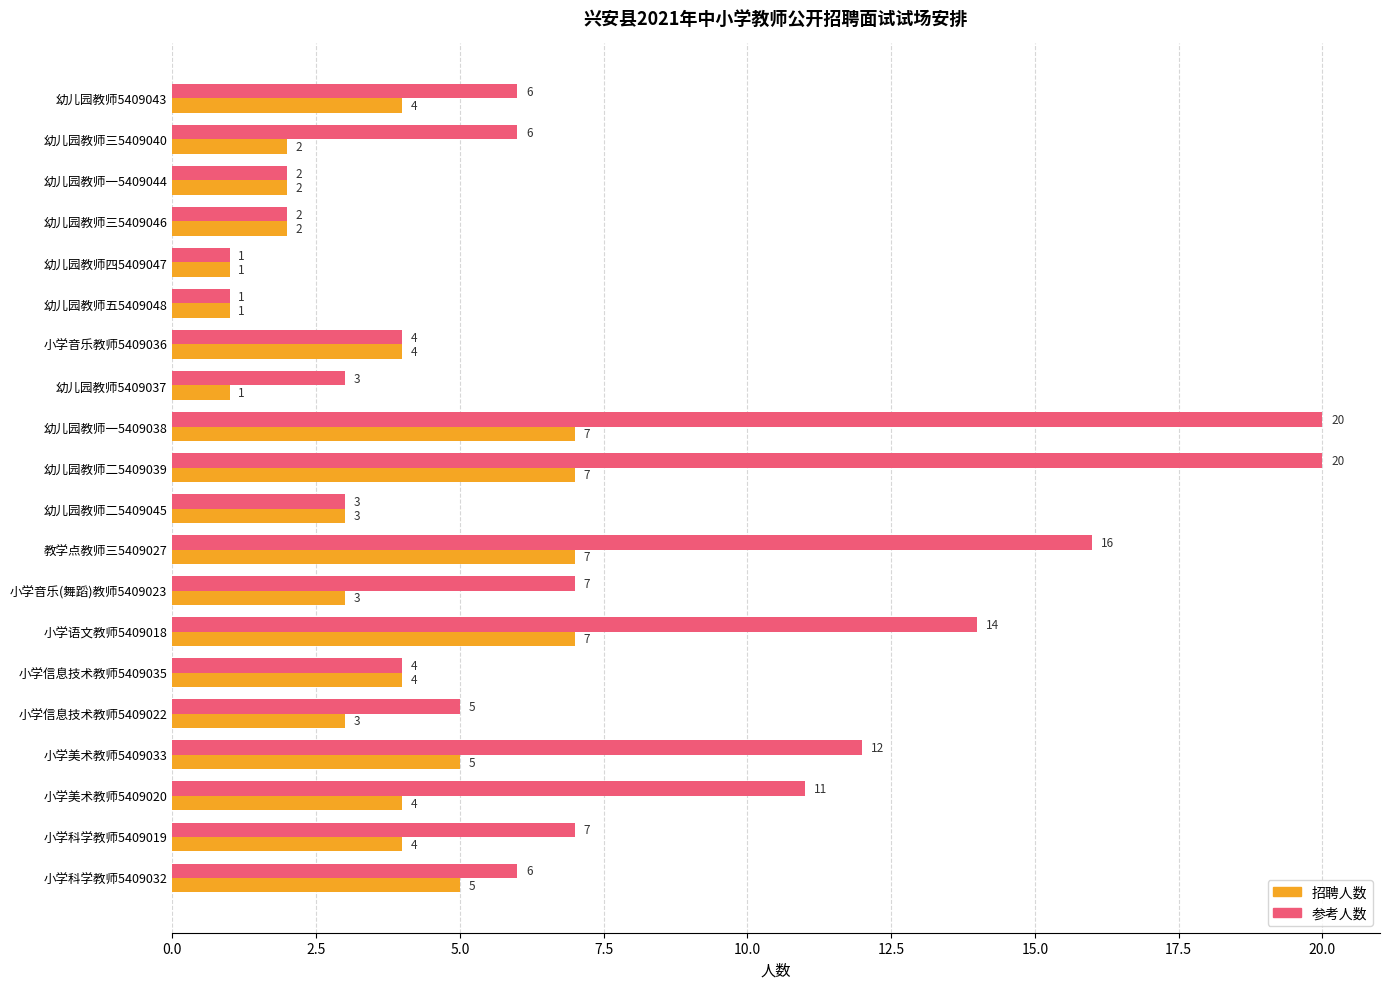

What is the difference between the second highest and second lowest values in the 参考人数 series?

19